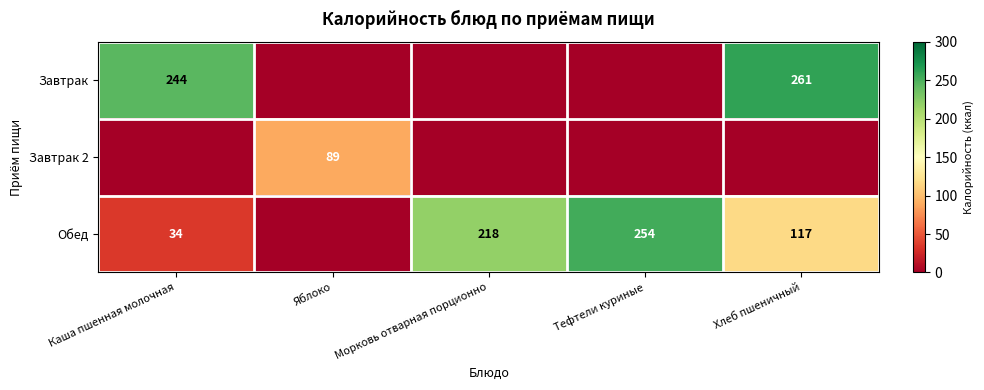

True or false: Обед has a value of 34 at Каша пшенная молочная.

True